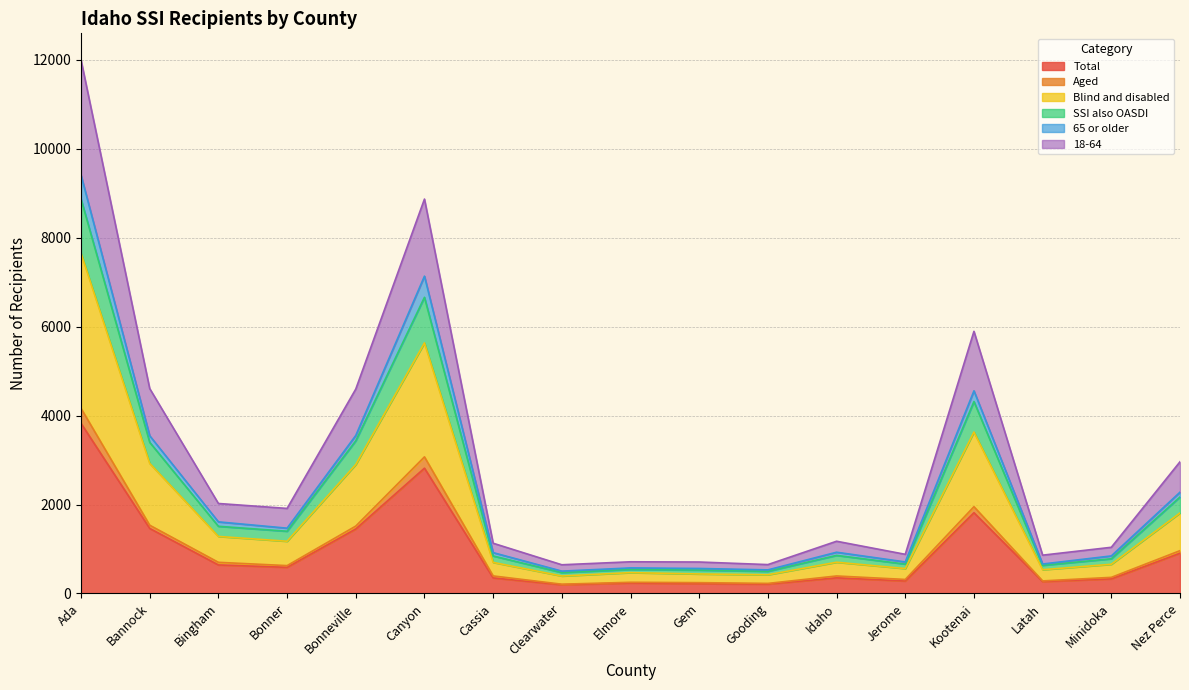

Does the chart display data point markers on the line(s)?

No